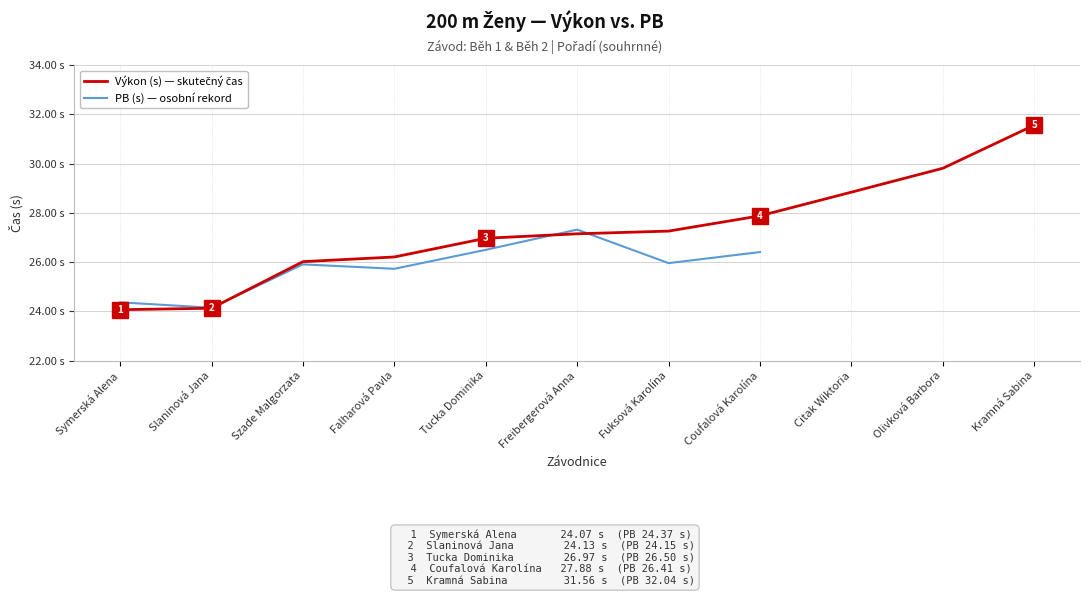

What is the value of the PB (s) — osobní rekord point at the 7th from the left?

26.0